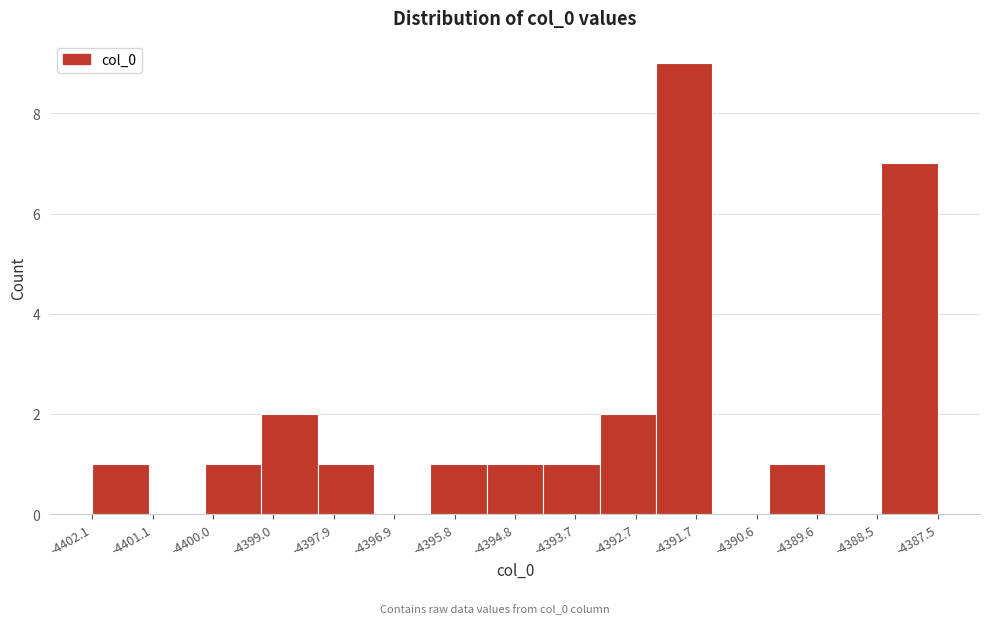

Which range on the x-axis has the tallest bar?

-4392.4 to -4391.4